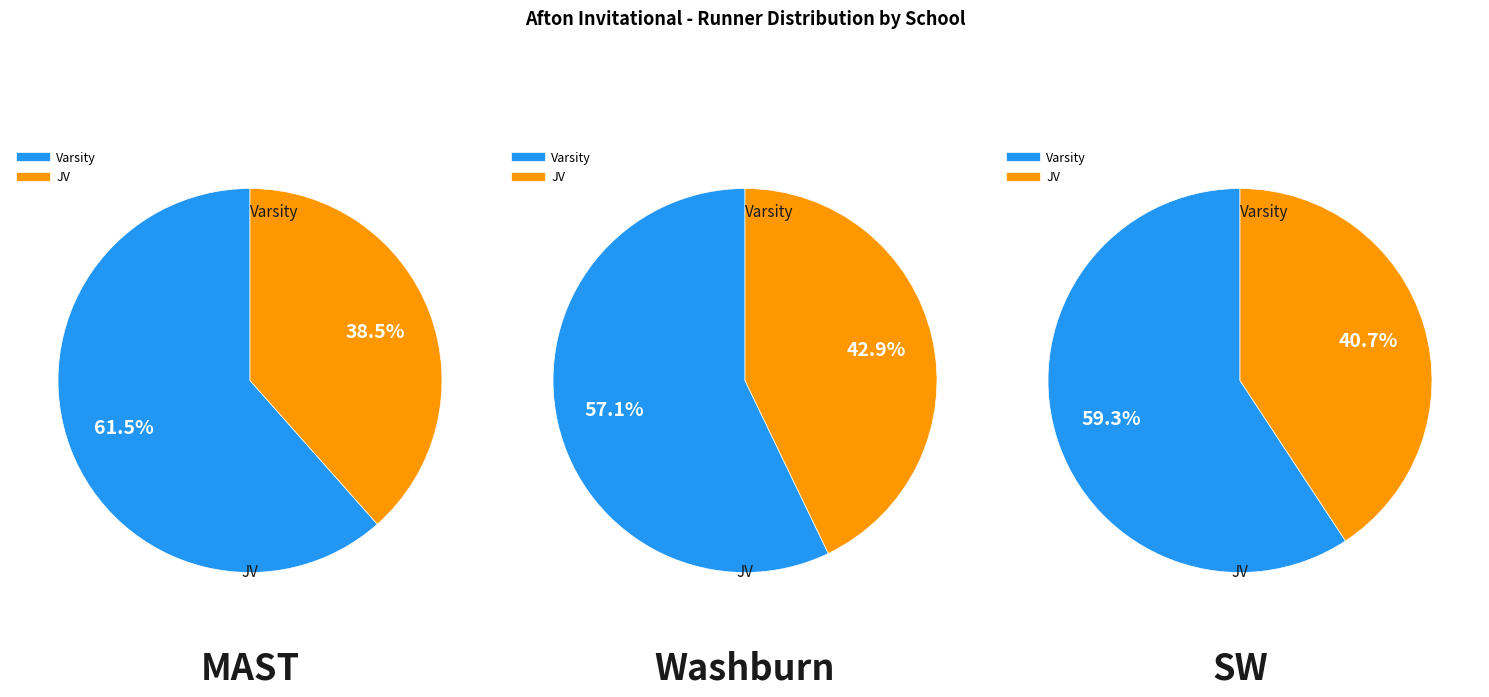

Which series has the widest spread of values?

MAST